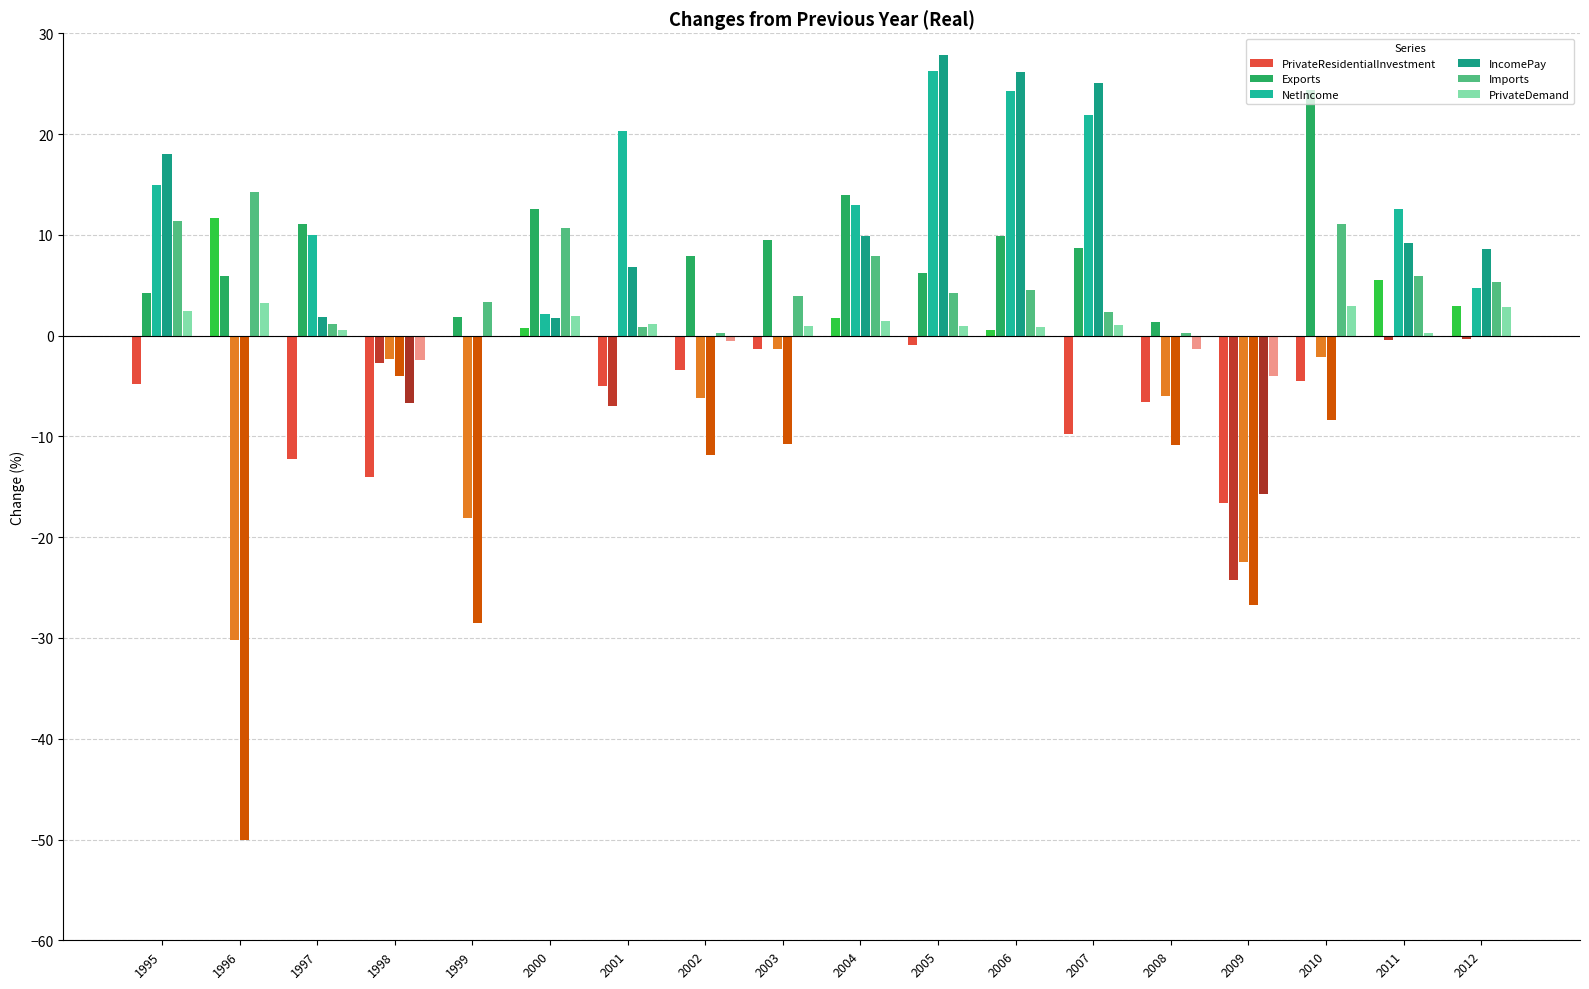

Which series has the largest total across all categories?

Exports